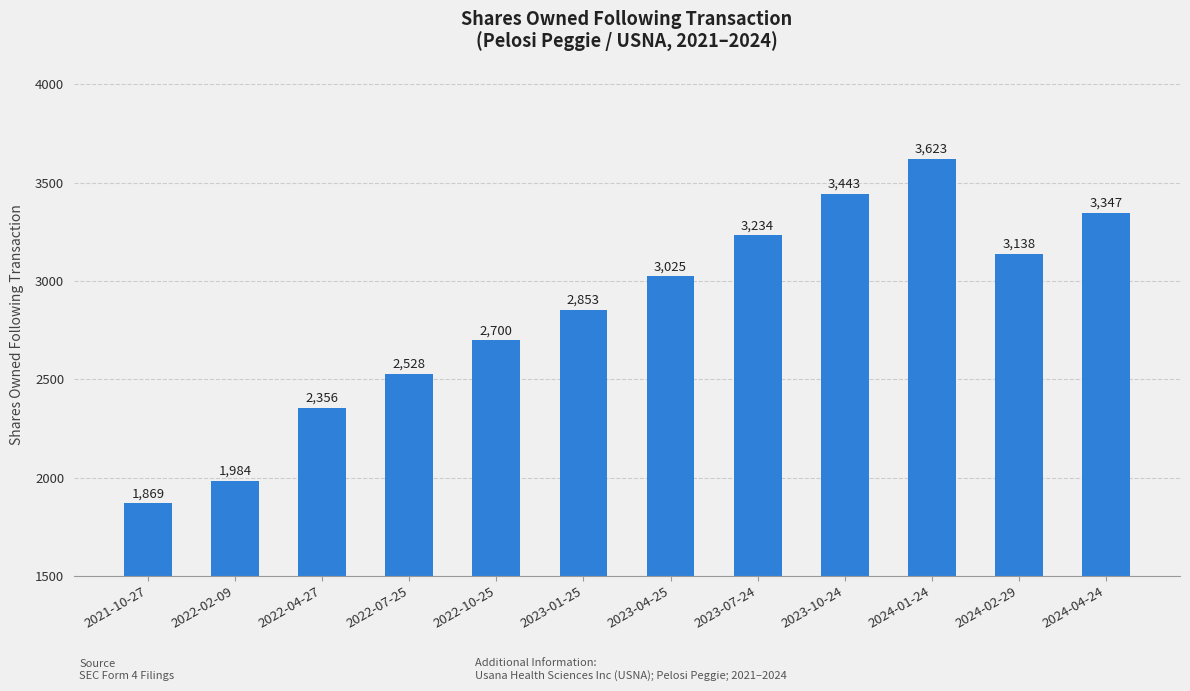

What is the sum of the values at 2021-10-27 and 2024-04-24?

5216